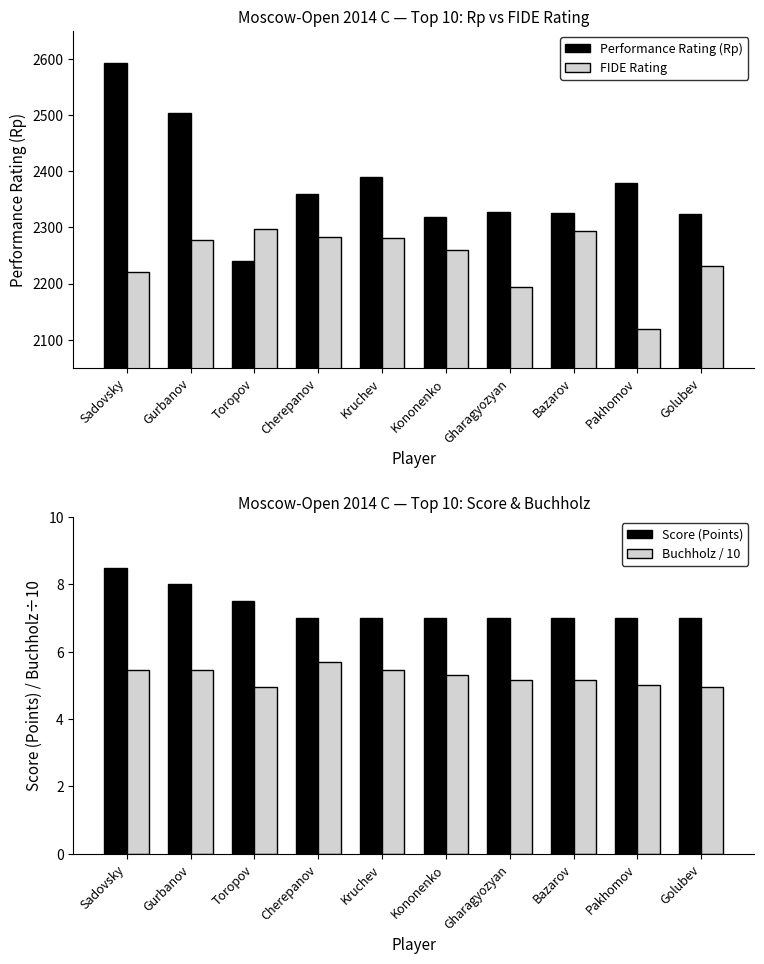

At which label does Buchholz / 10 reach its peak?

Cherepanov